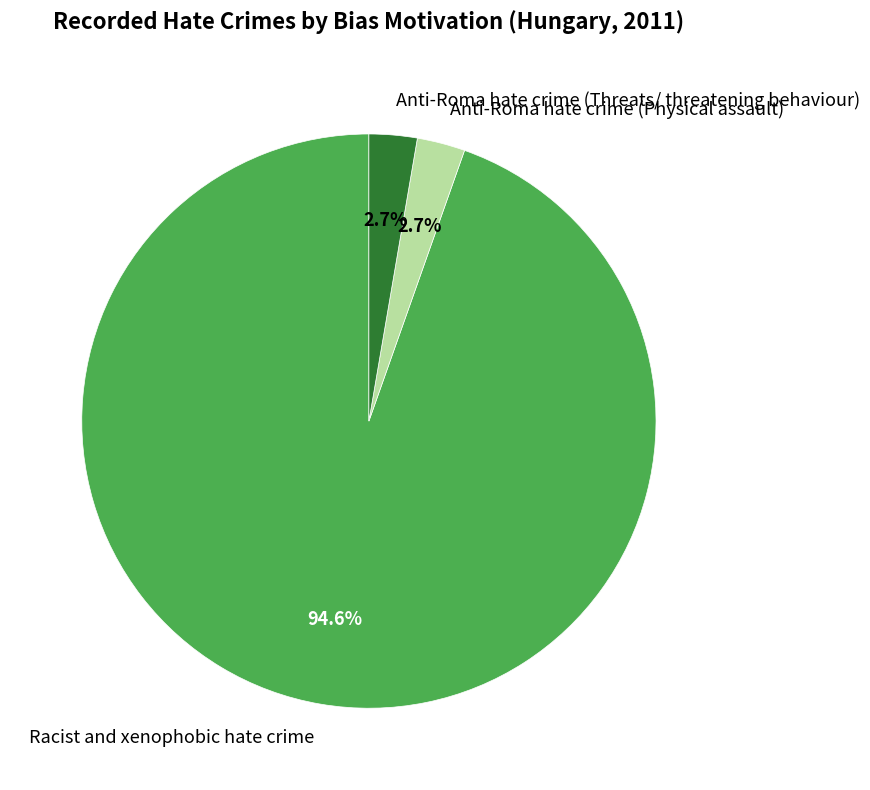

Is the sum of Anti-Roma hate crime (Physical assault) and Anti-Roma hate crime (Threats/ threatening behaviour) greater than half?

No